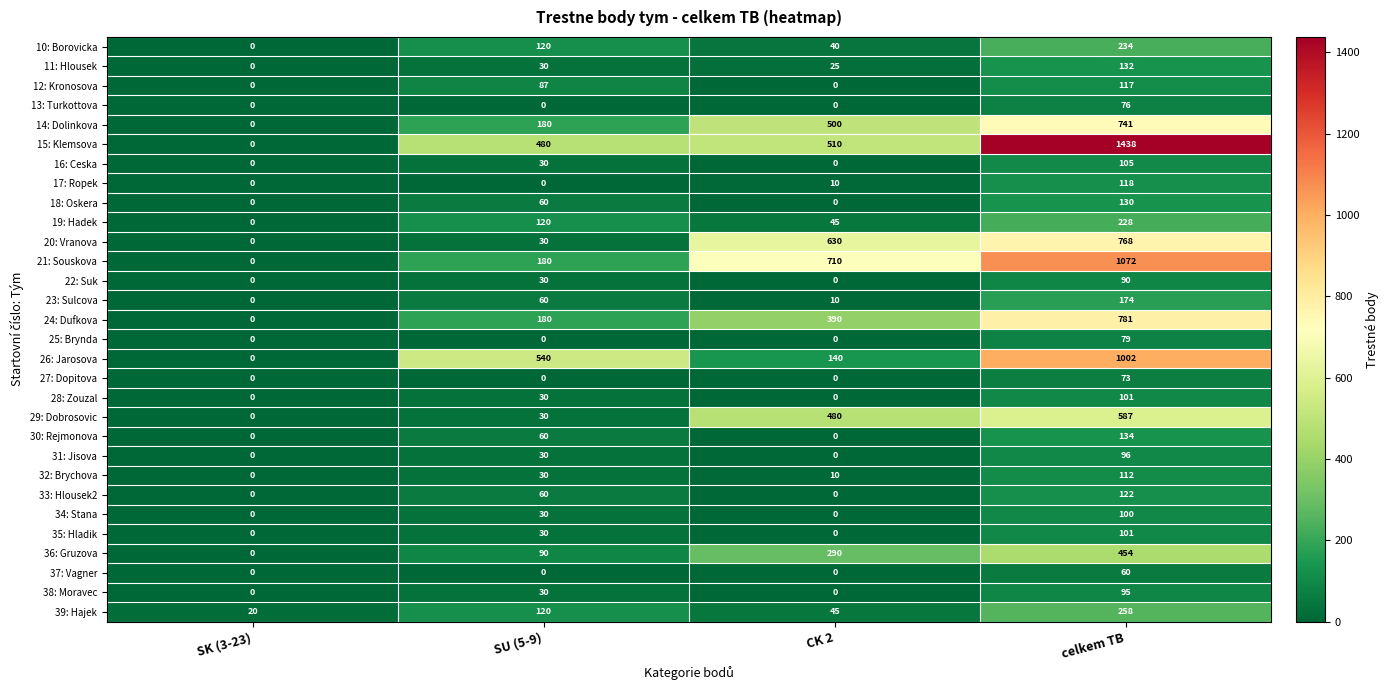

What is the difference between the maximum and minimum values in the 28: Zouzal series?

101